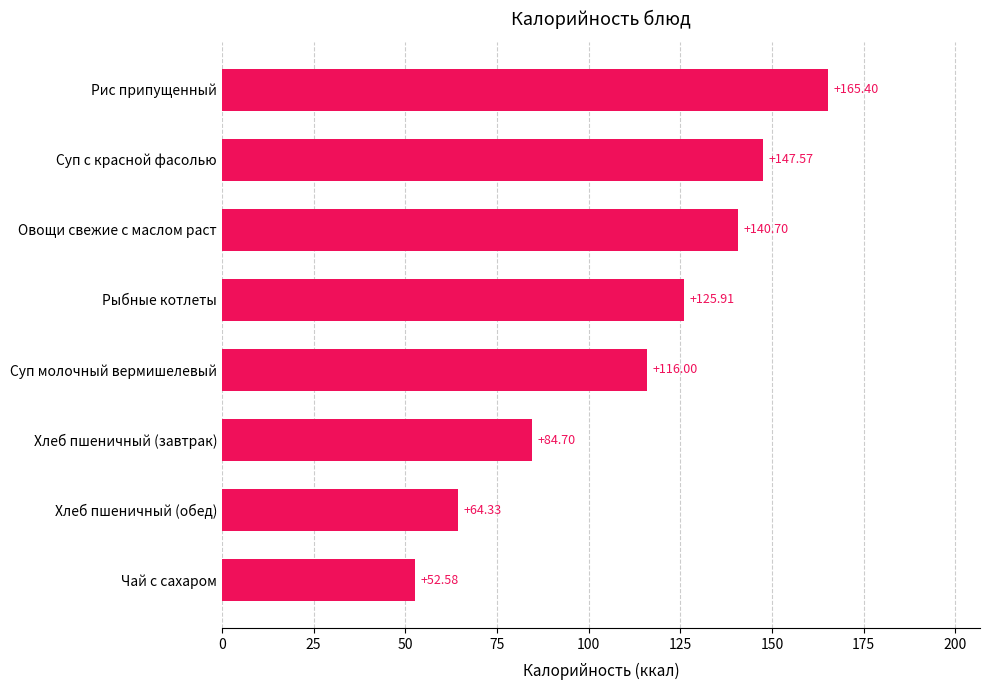

How many values are below 125?

4